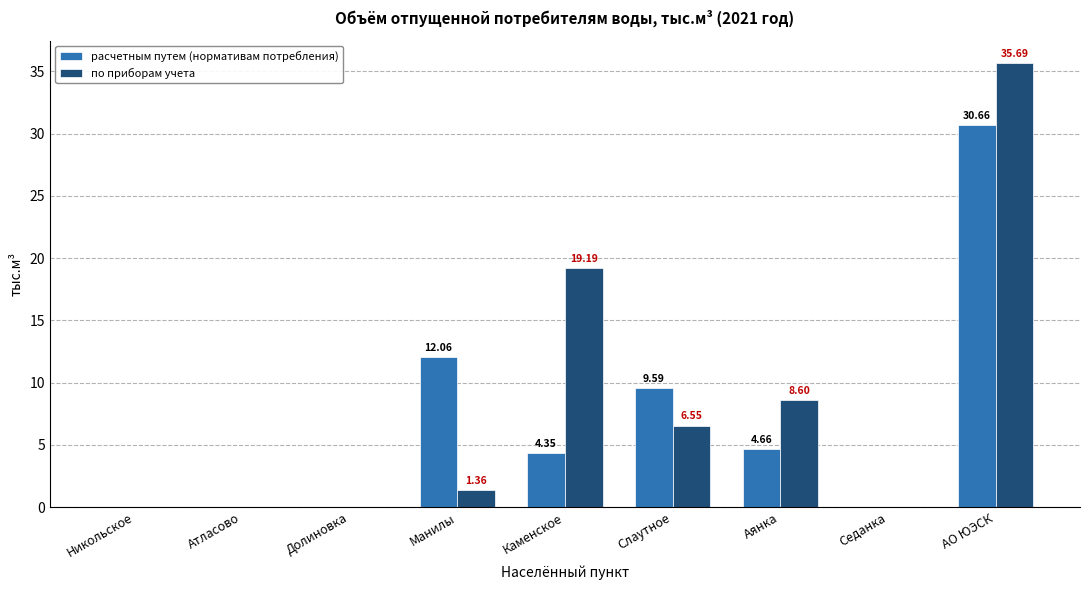

At which category does the chart reach its peak across all series?

АО ЮЭСК